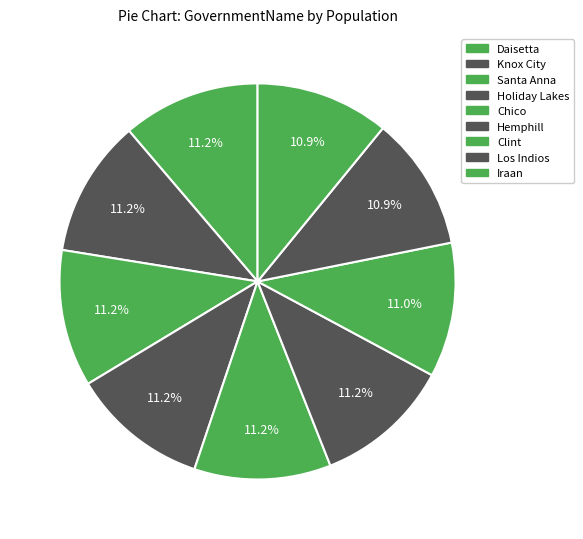

The Clint slice represents 11% of the pie. True or false?

True